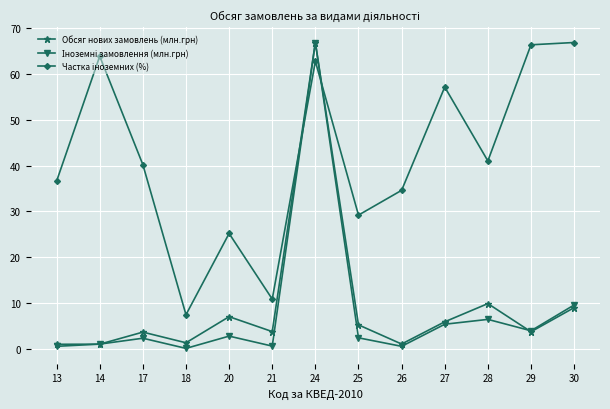

At which category does Обсяг нових замовлень (млн.грн) reach its first local peak?

17